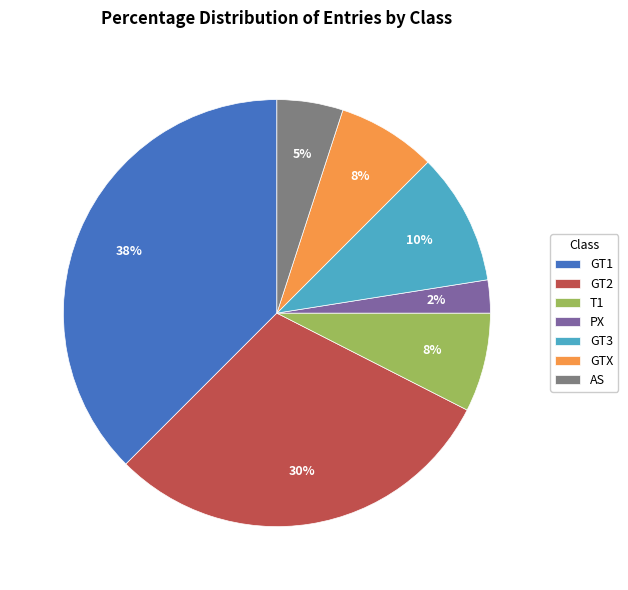

Which has a higher value, GTX or GT1?

GT1